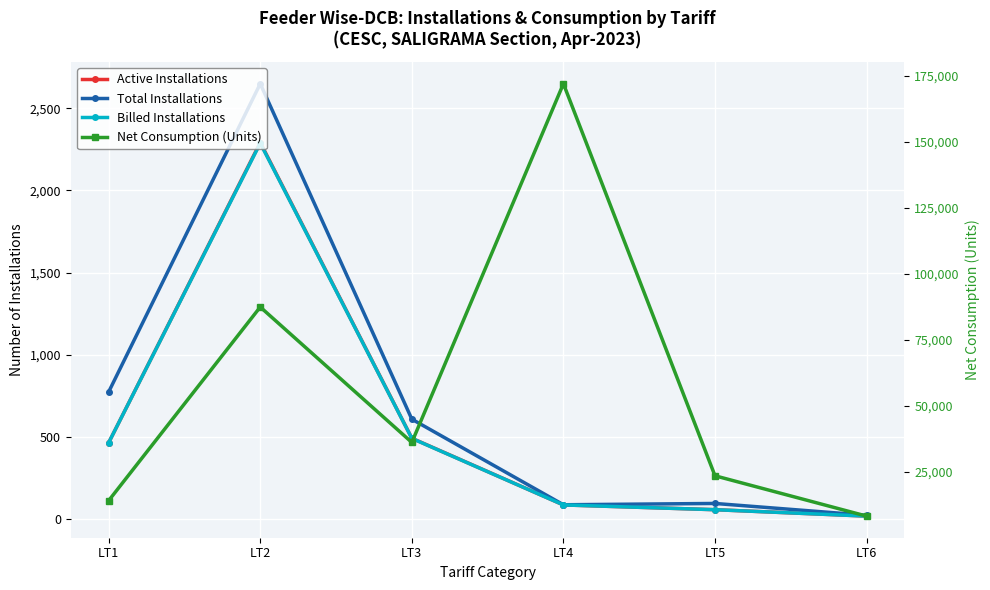

Where does the Active Installations series first go above 465?

LT2